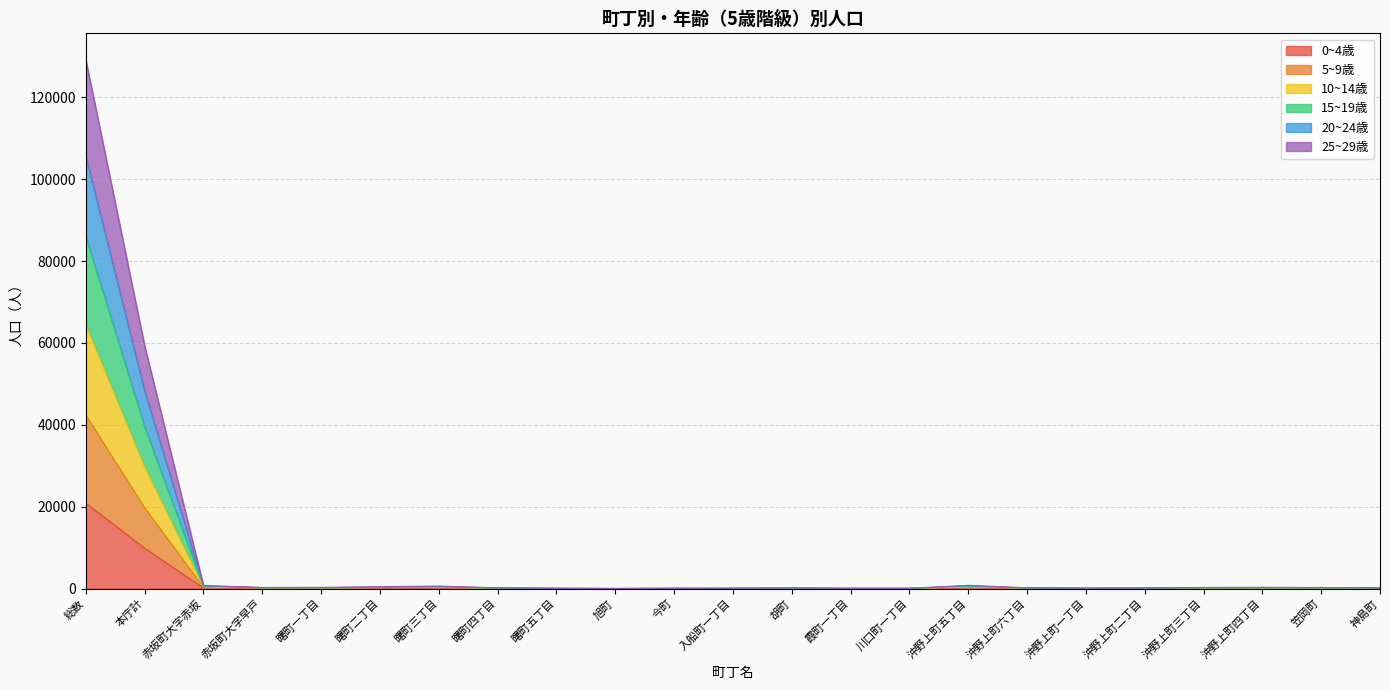

Between 赤坂町大字早戸 and 旭町, which series saw the biggest shift?

15~19歳